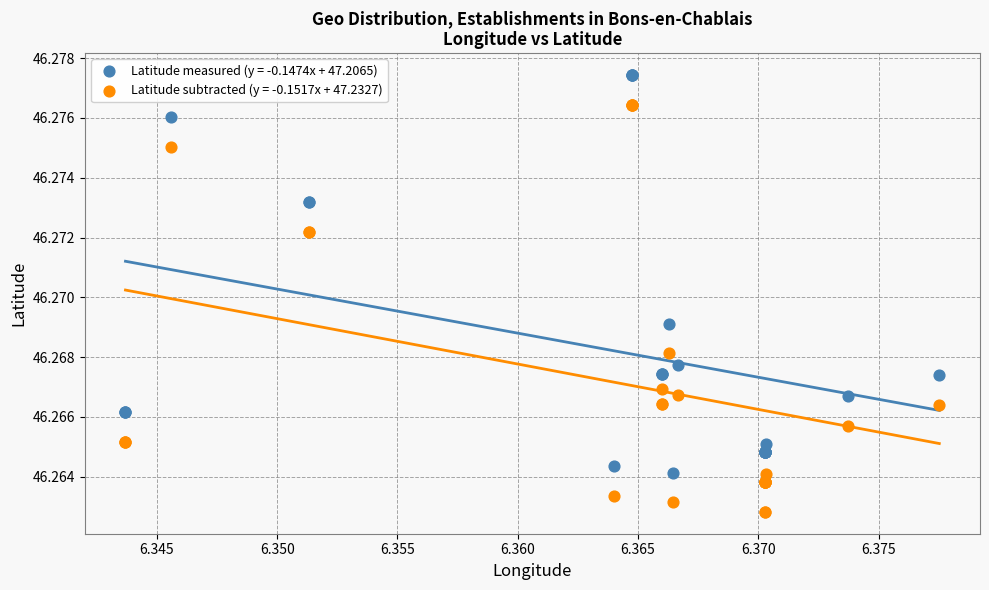

Which series contains the lowest Y value?

Latitude subtracted (y = -0.1517x + 47.2327)